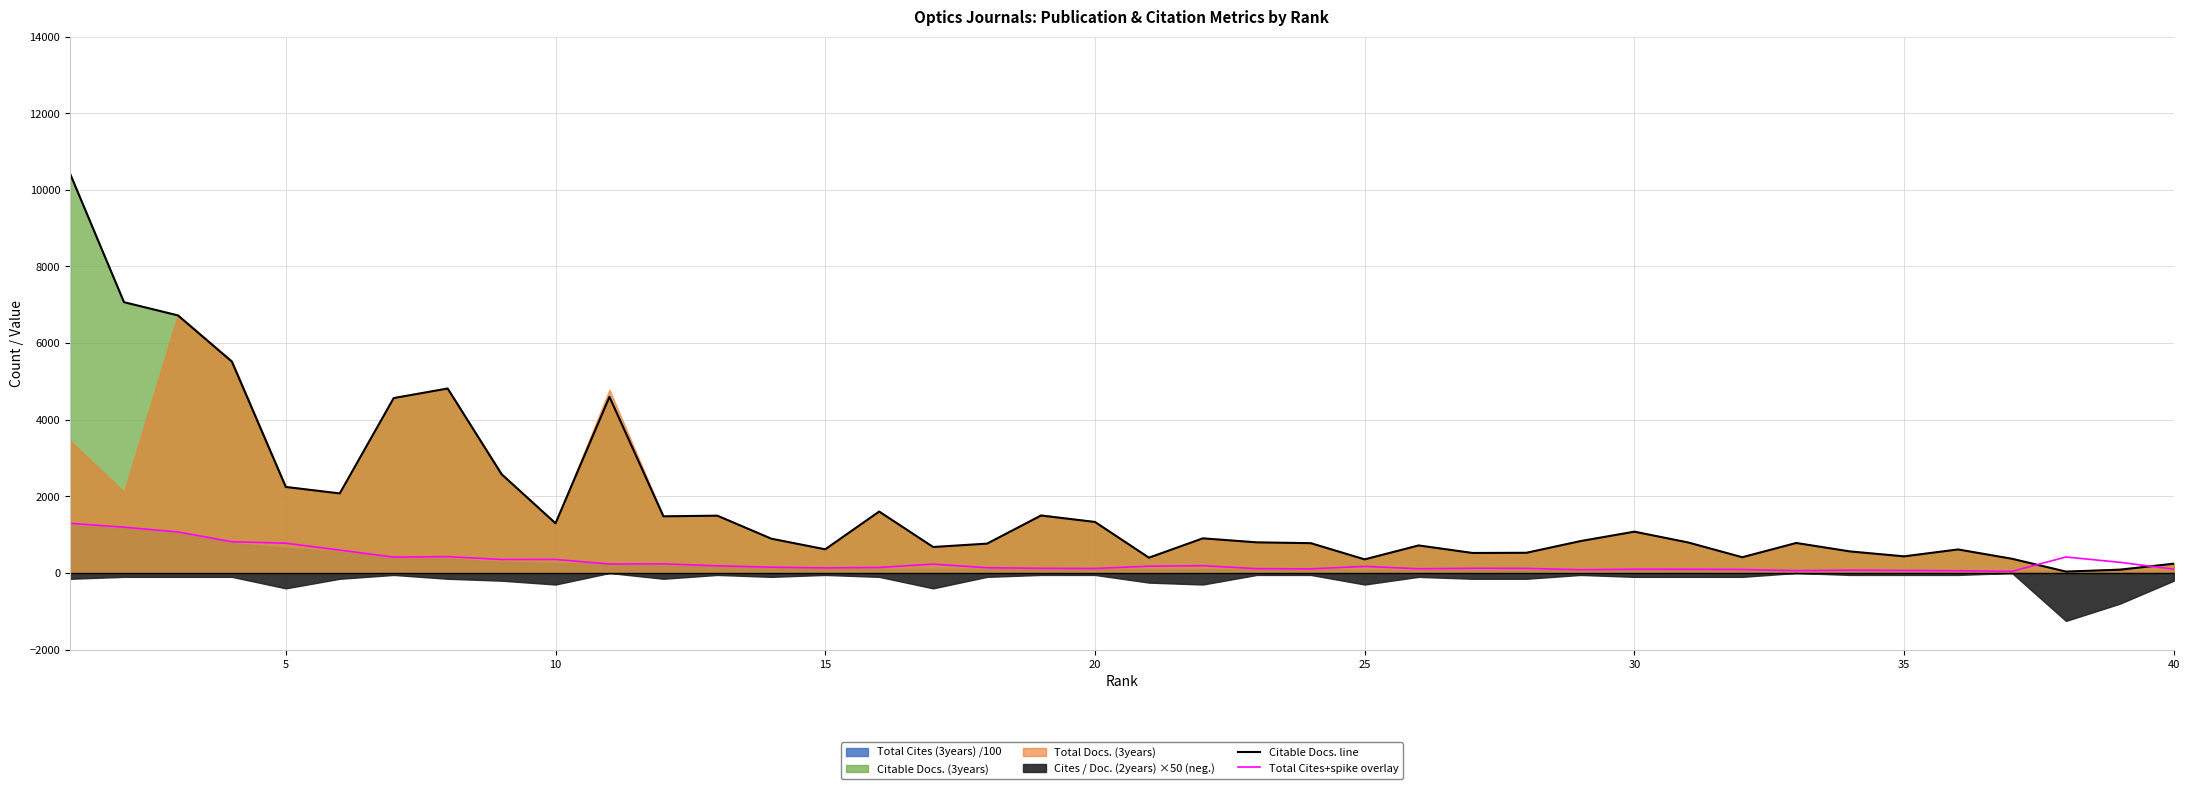

What is the highest value of the Citable Docs. line series?

10423.0